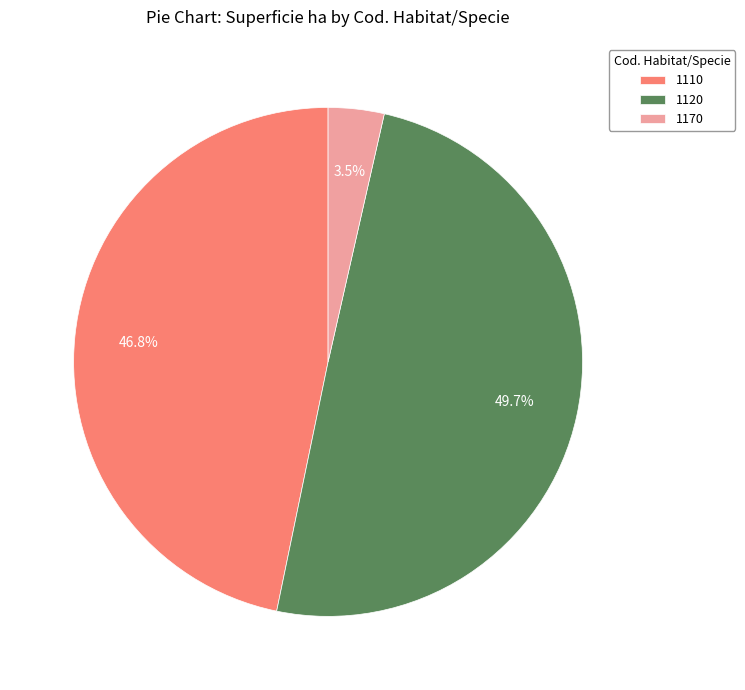

Do 1110 and 1120 together represent more than half of the pie?

Yes